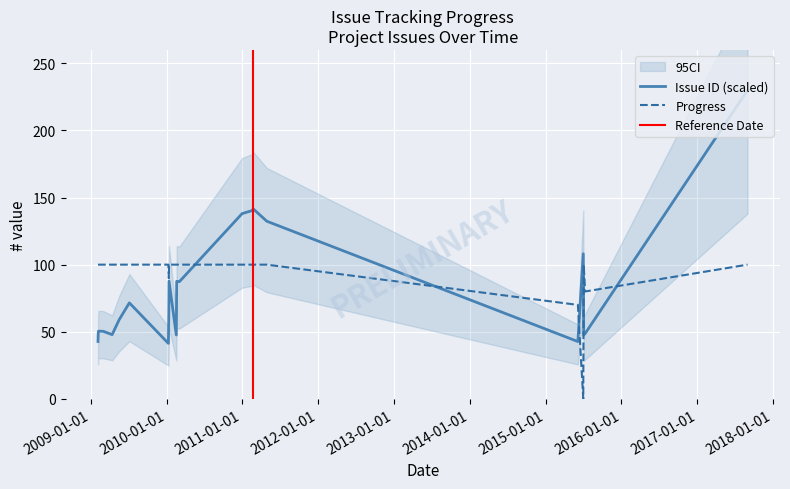

The value of Progress at 2017-08-30 is 166.5. True or false?

False